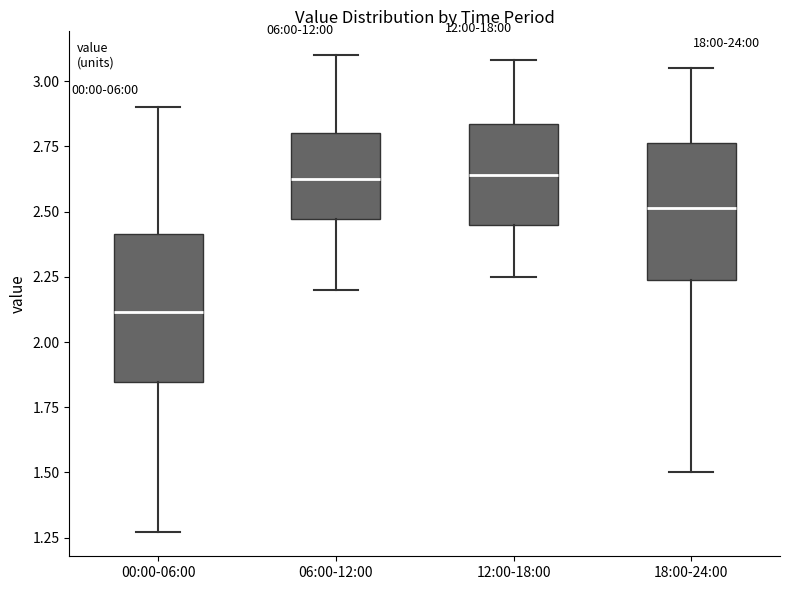

Reading left to right, read every box against the y-axis: the position of its median line, the range the box covers, and the ends of its whiskers. The values are not printed on the chart, so give them approximately, as read against the axis.

00:00-06:00: median 2.10, box 1.85 to 2.40, whiskers 1.25 to 2.90
06:00-12:00: median 2.65, box 2.45 to 2.80, whiskers 2.20 to 3.10
12:00-18:00: median 2.65, box 2.45 to 2.85, whiskers 2.25 to 3.10
18:00-24:00: median 2.50, box 2.25 to 2.75, whiskers 1.50 to 3.05